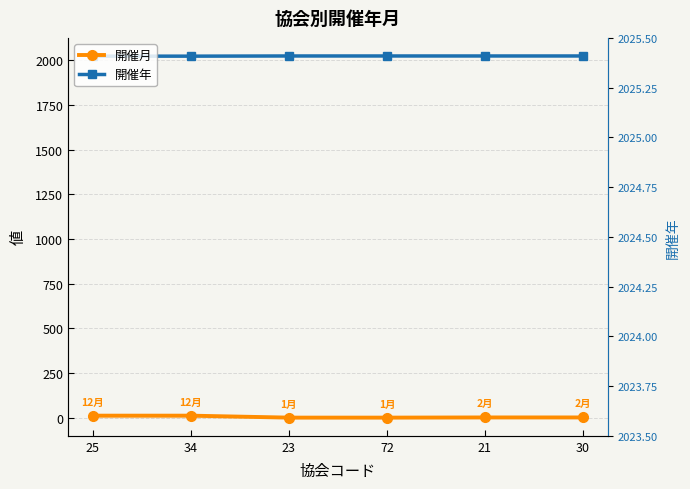

How many data points in 開催月 are less than 2?

2